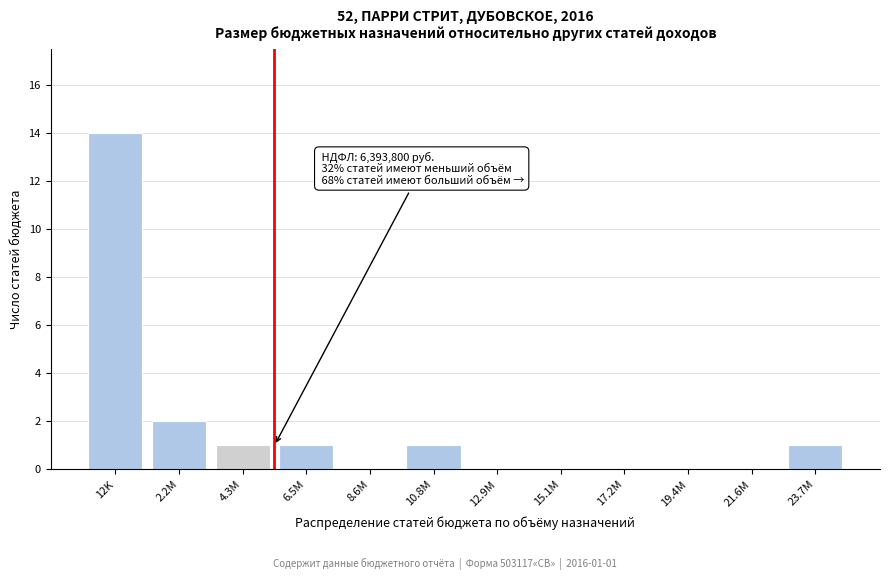

Reading left to right, extract all data points from this chart.

12K=14	2.2M=2	4.3M=1	6.5M=1	8.6M=0	10.8M=1	12.9M=0	15.1M=0	17.2M=0	19.4M=0	21.6M=0	23.7M=1